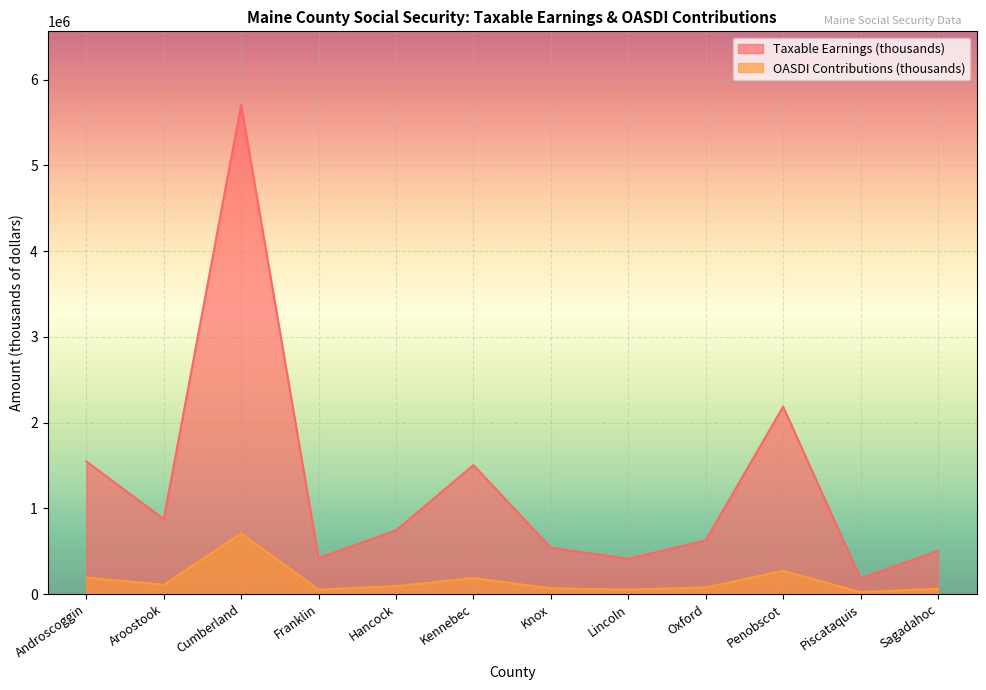

The value of Taxable Earnings (thousands) at Lincoln is 91824. True or false?

False